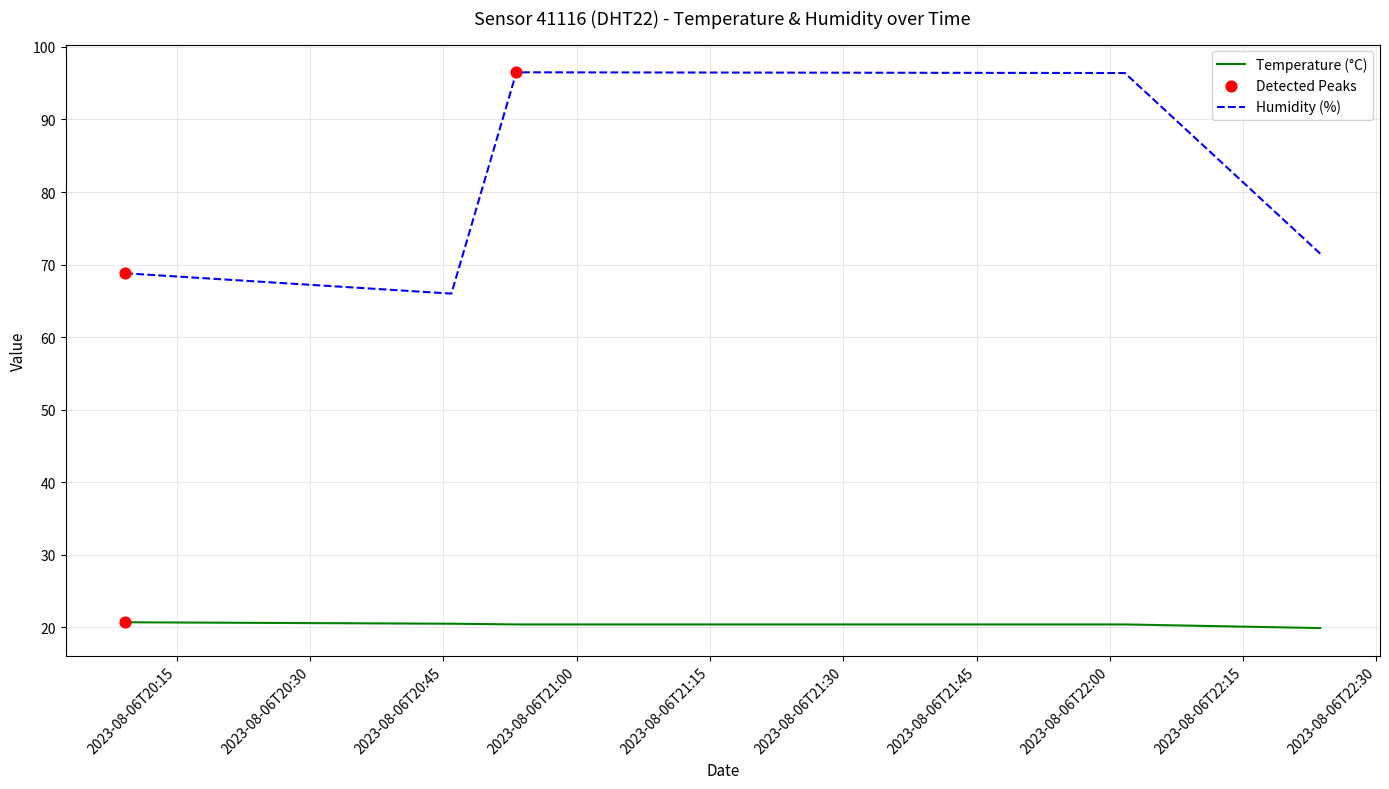

Which series has the largest range (max minus min)?

Humidity (%)